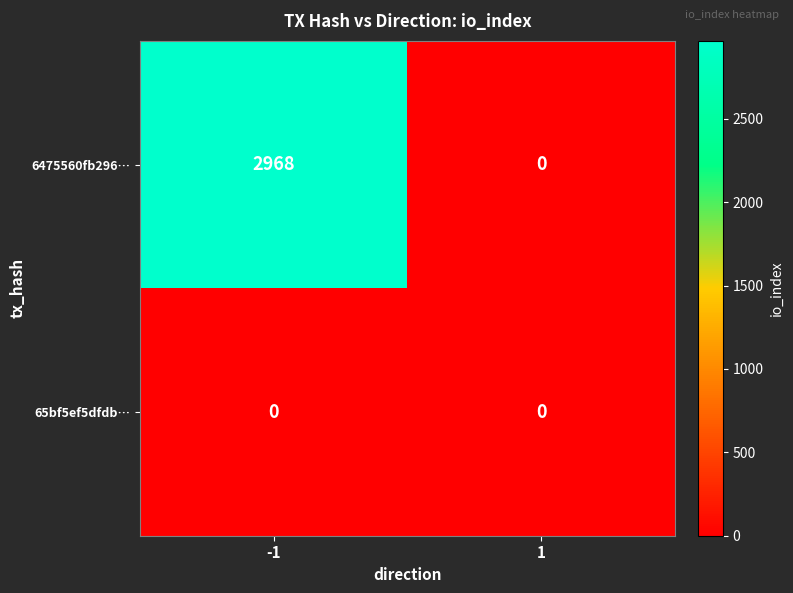

Count the number of data series in this chart.

2